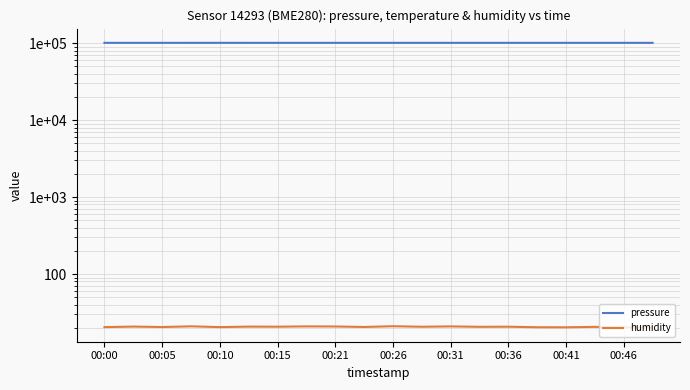

Does the chart have visible grid lines?

Yes